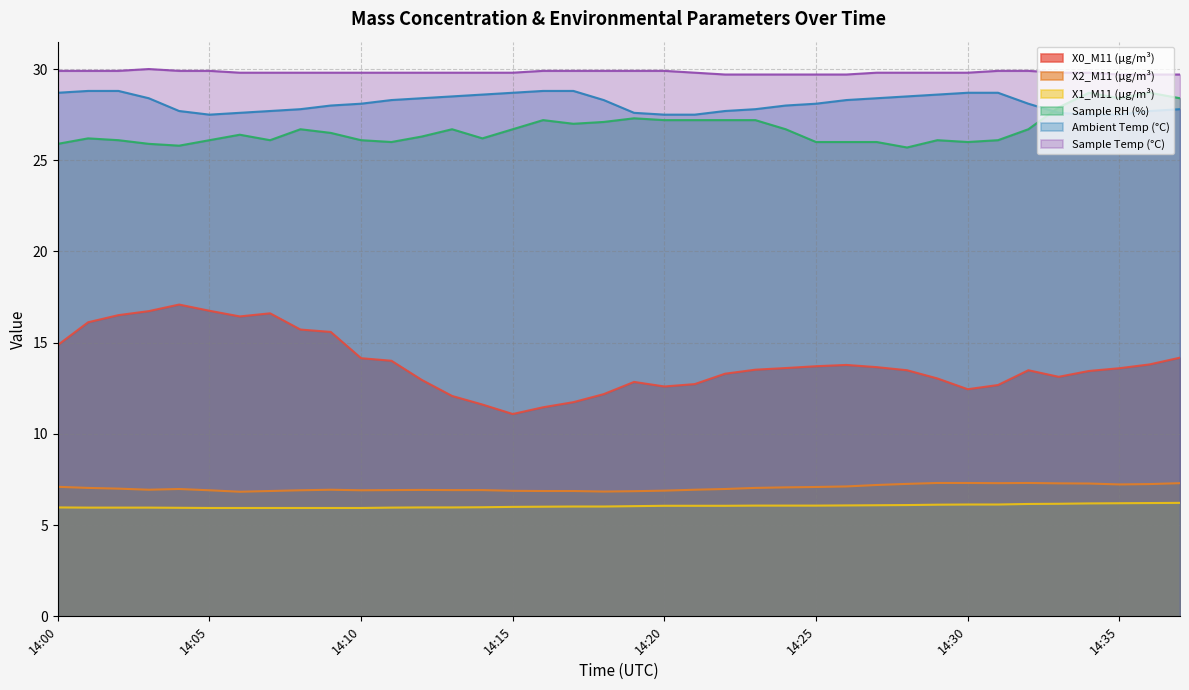

What is the average value of the Sample Temp (°C) series?

29.8